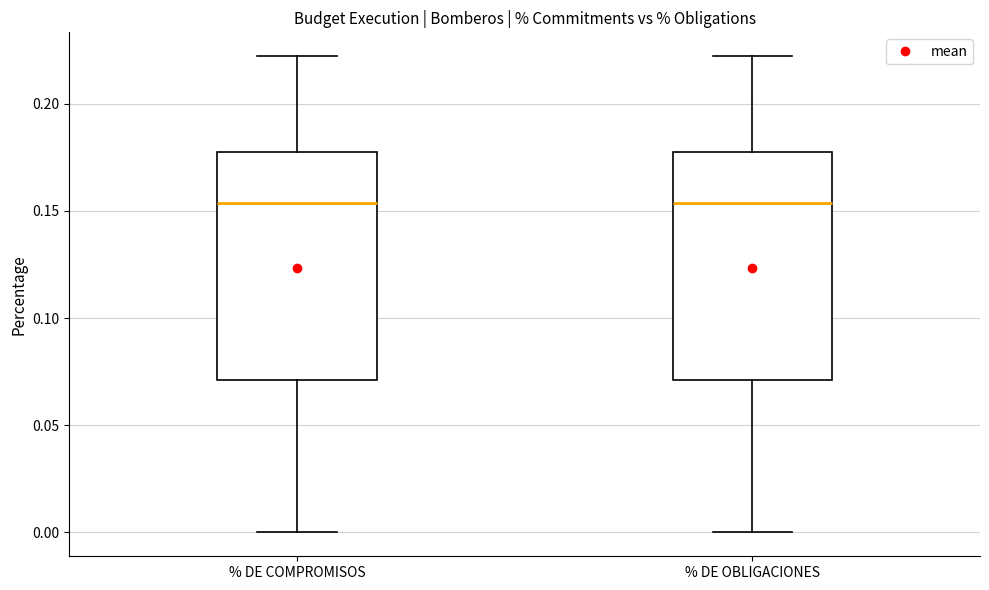

Reading left to right, transcribe this box plot: for each box, give where its median line is, the range the box spans, and where its two whiskers end, as read against the y-axis. The values are not printed on the chart, so give them approximately, as read against the axis.

% DE COMPROMISOS: median 0.155, box 0.070 to 0.175, whiskers 0.000 to 0.220
% DE OBLIGACIONES: median 0.155, box 0.070 to 0.175, whiskers 0.000 to 0.220